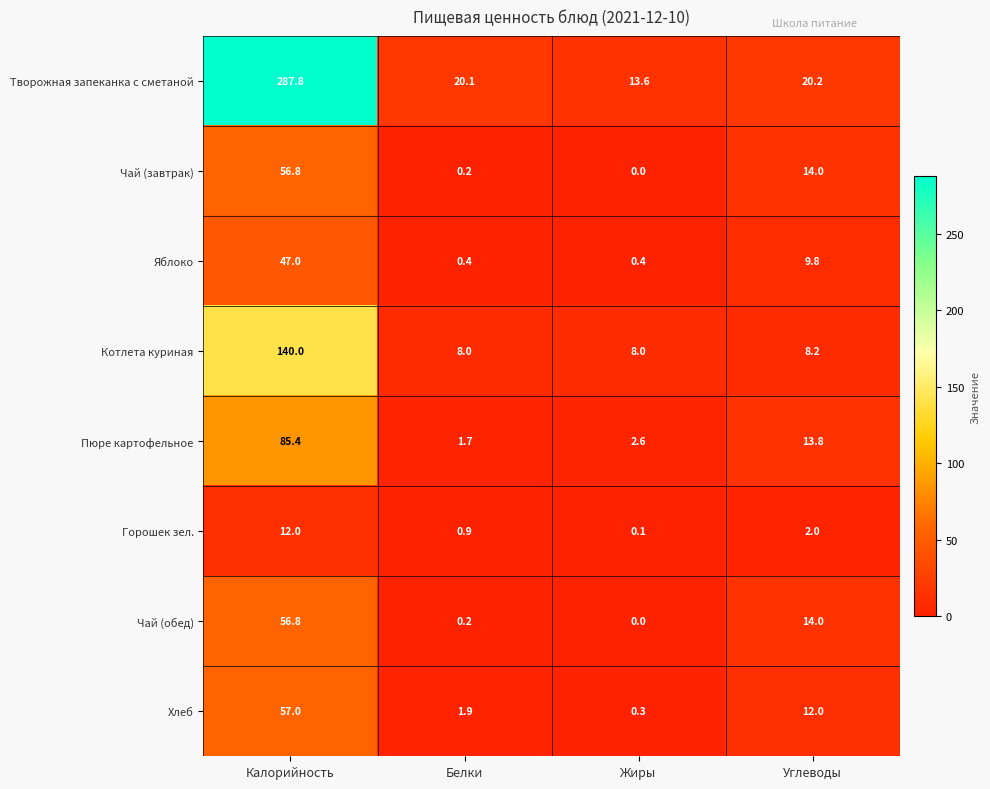

What is the sum of all Котлета куриная values?

164.2